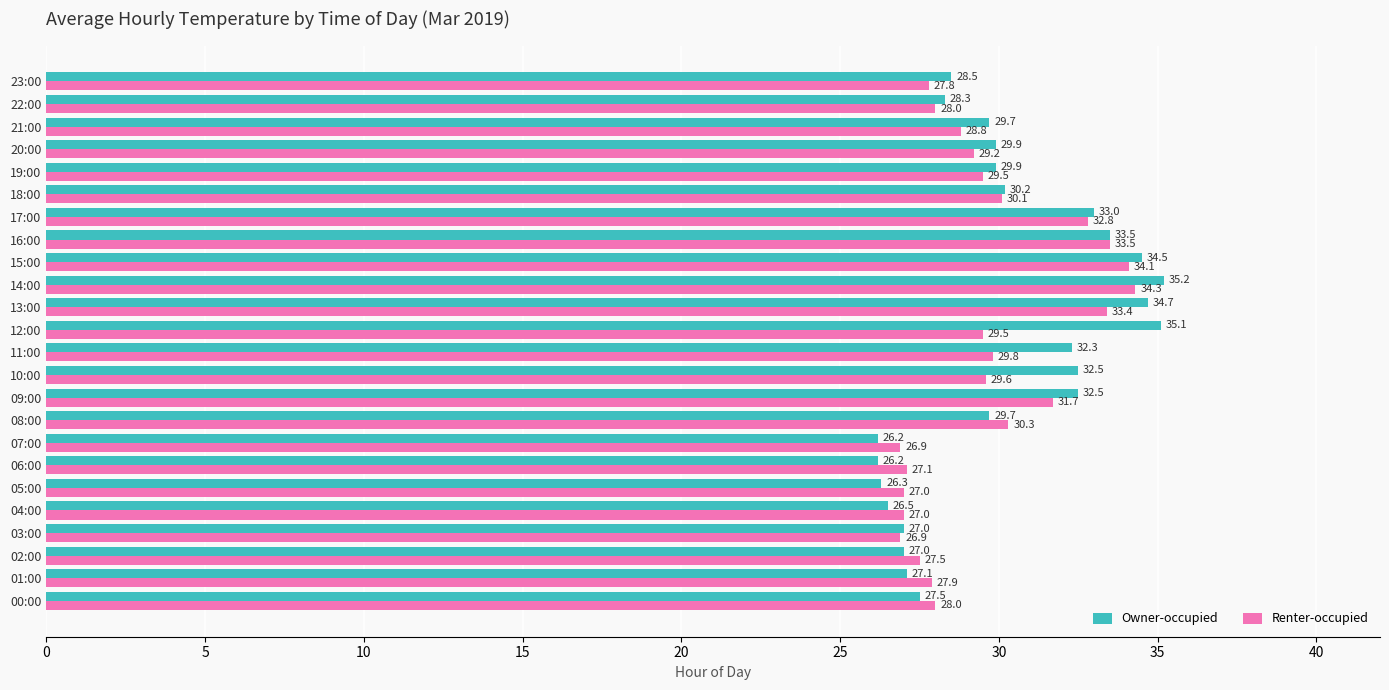

What is the maximum value shown in the chart?

35.2